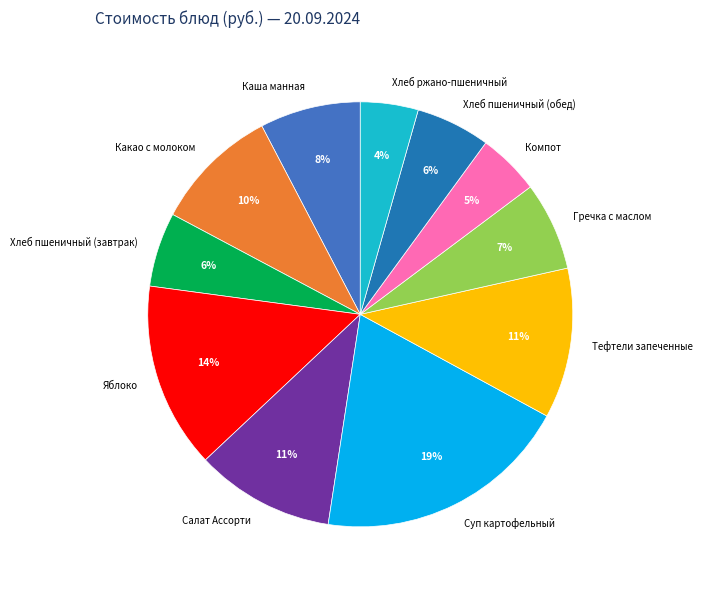

What percentage is the Каша манная slice, to the nearest percent?

8%